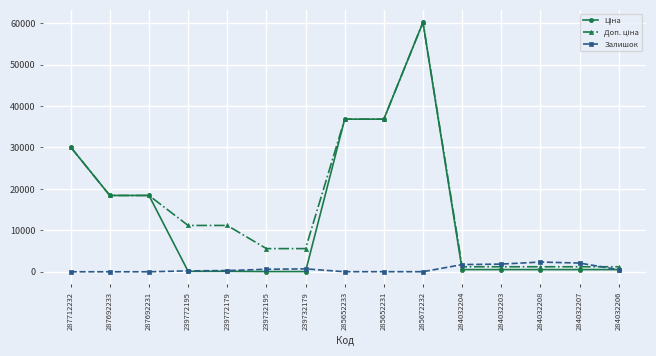

At how many categories does at least one series exceed 24844?

4